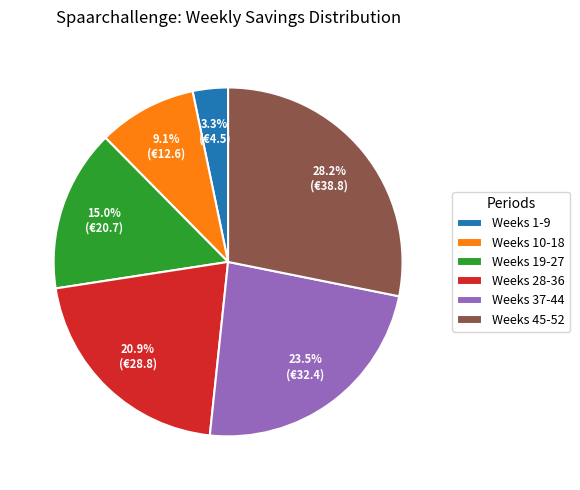

Combined, what portion of the pie is Weeks 45-52 and Weeks 37-44?

51.7%